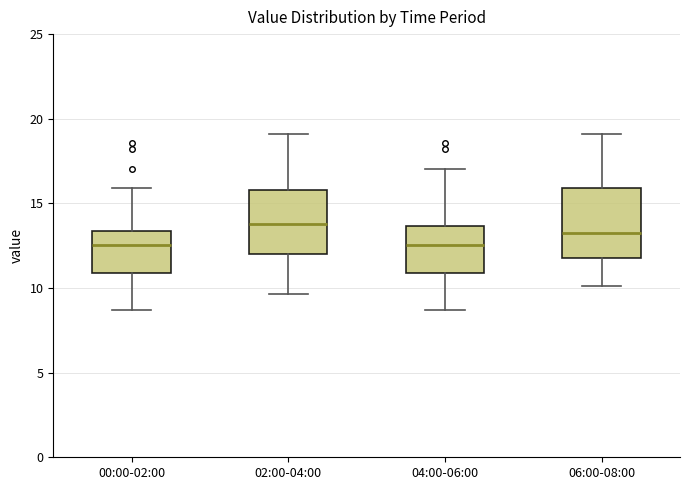

Reading left to right, read every box against the y-axis: the position of its median line, the range the box covers, and the ends of its whiskers. The values are not printed on the chart, so give them approximately, as read against the axis.

00:00-02:00: median 12.5, box 11.0 to 13.5, whiskers 8.5 to 16.0
02:00-04:00: median 14.0, box 12.0 to 16.0, whiskers 9.5 to 19.0
04:00-06:00: median 12.5, box 11.0 to 13.5, whiskers 8.5 to 17.0
06:00-08:00: median 13.5, box 12.0 to 16.0, whiskers 10.0 to 19.0